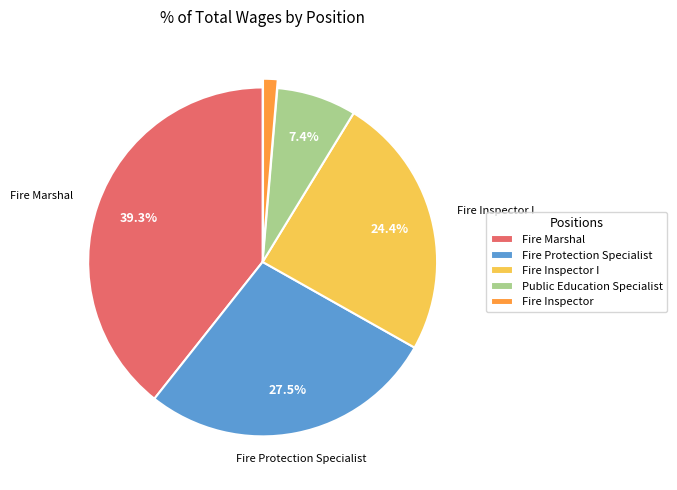

To the nearest percent, what percentage of the pie is Fire Marshal?

39%